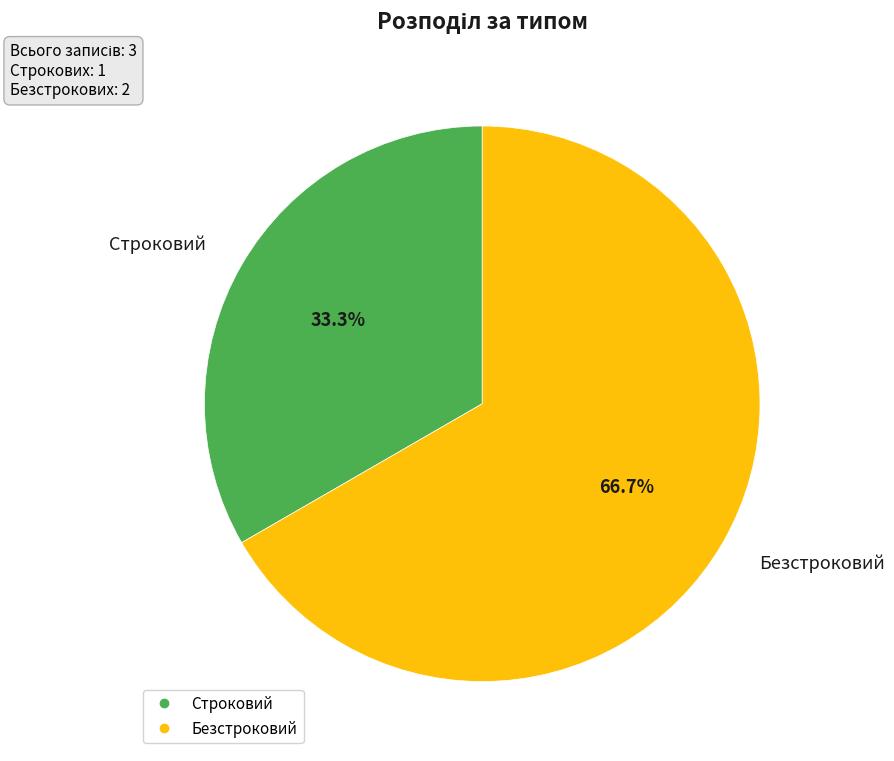

Rank the categories by value from highest to lowest.

Безстроковий, Строковий